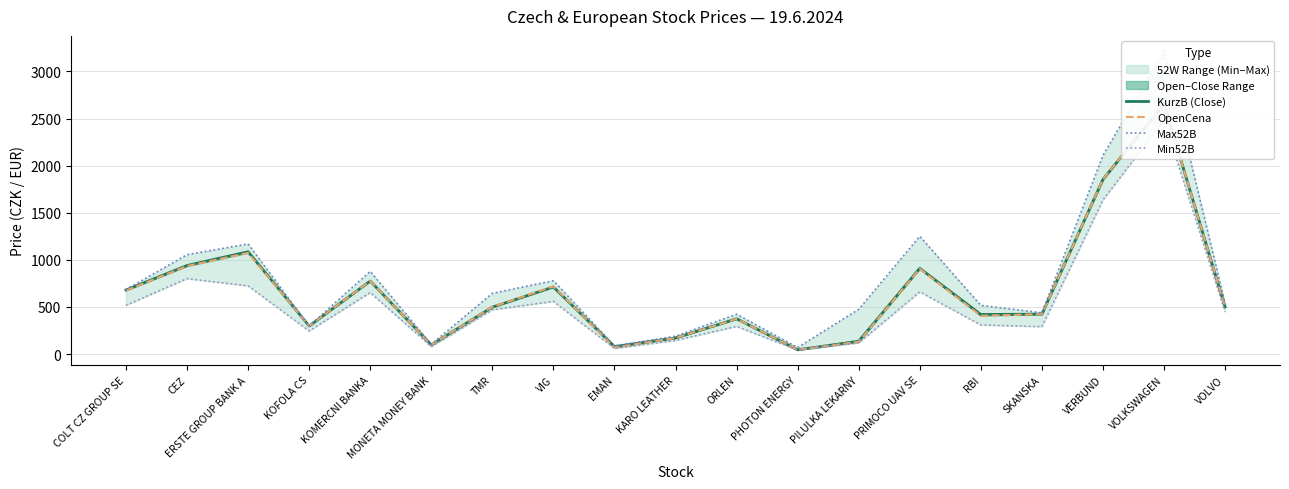

How many values in the KurzB (Close) series are below 498?

9